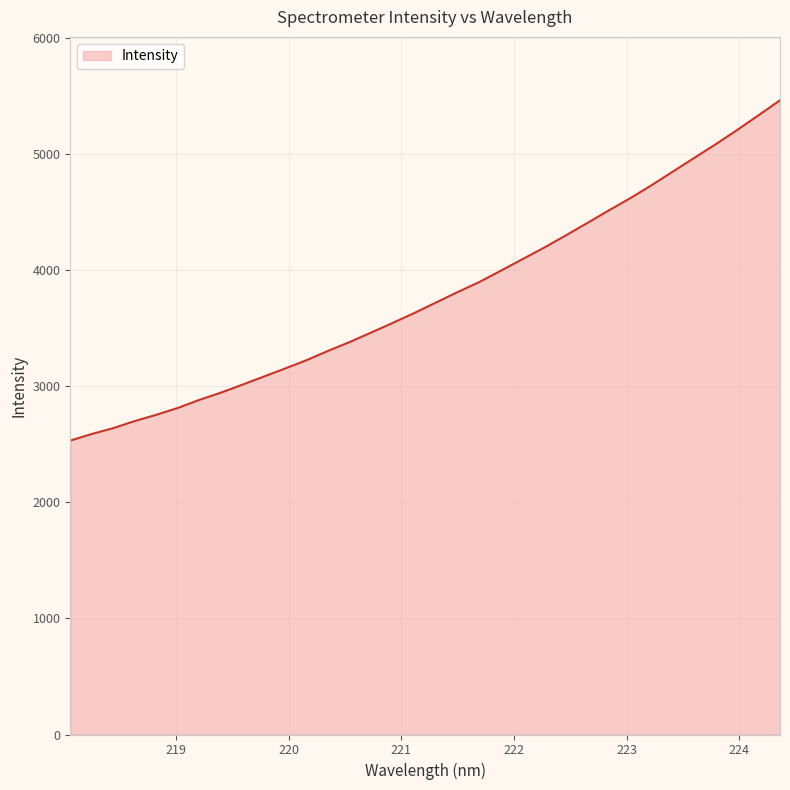

What is the smallest value displayed?

2532.9